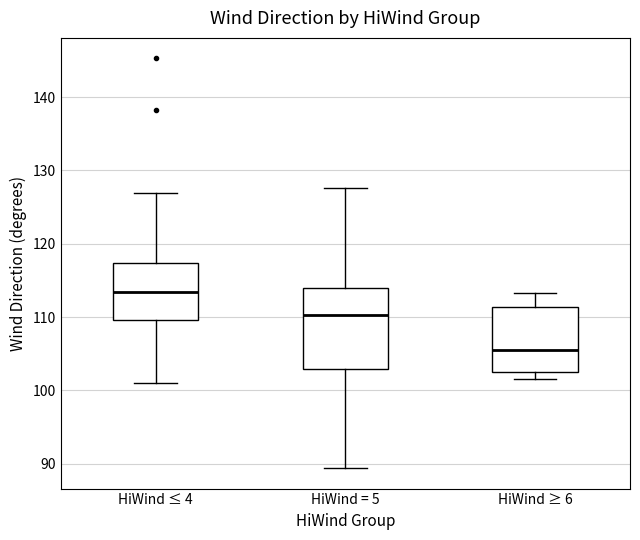

Reading left to right, read every box against the y-axis: the position of its median line, the range the box covers, and the ends of its whiskers. The values are not printed on the chart, so give them approximately, as read against the axis.

HiWind ≤ 4: median 113, box 110 to 117, whiskers 101 to 127
HiWind = 5: median 110, box 103 to 114, whiskers 89 to 128
HiWind ≥ 6: median 105, box 103 to 111, whiskers 102 to 113